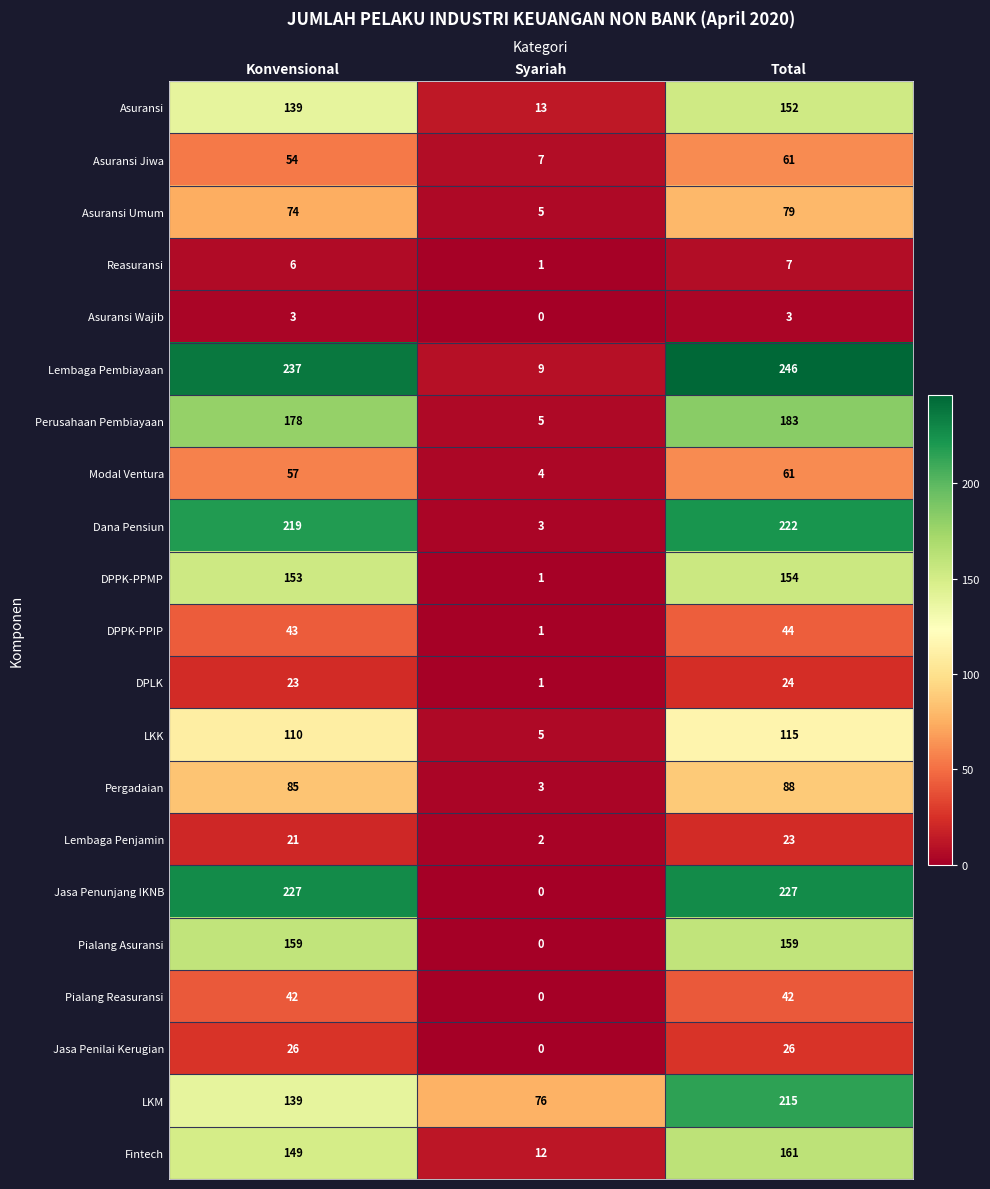

Rank the categories by DPLK value from highest to lowest.

Total, Konvensional, Syariah